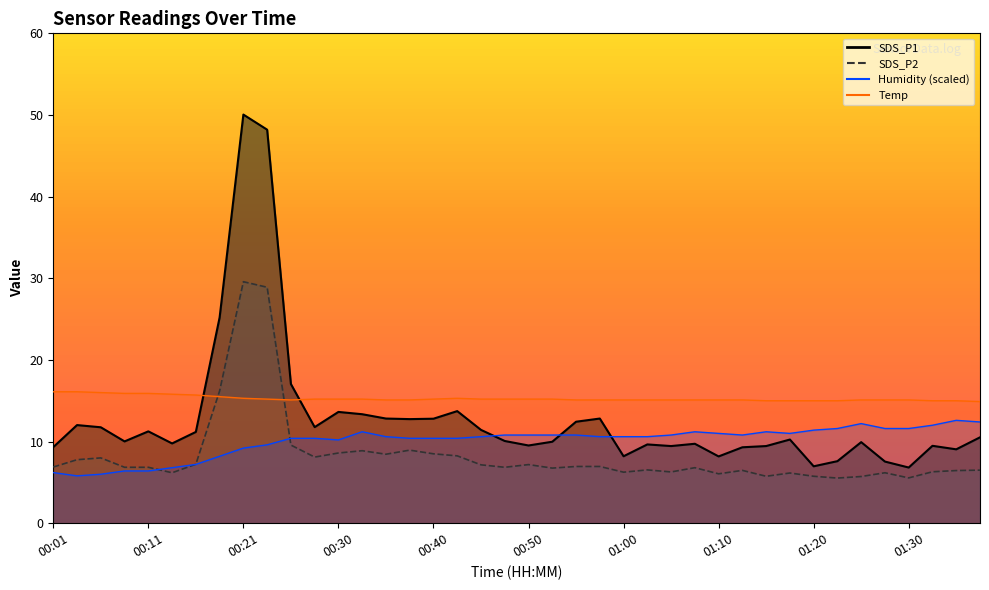

What is the total value across all series at 00:21?

79.6